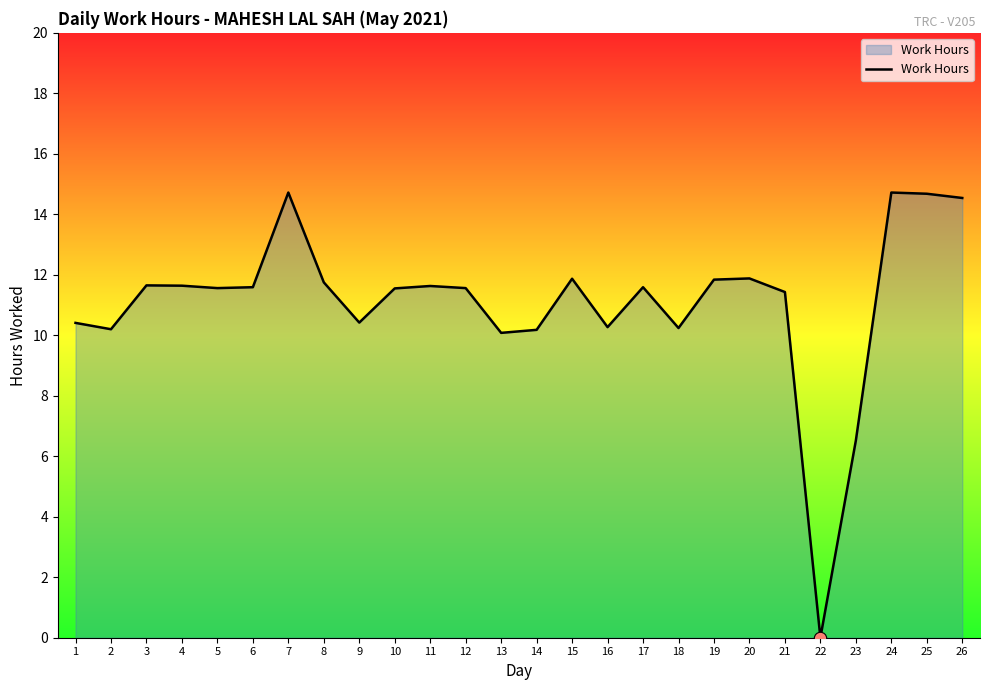

Between 1 and 3, which is larger?

3